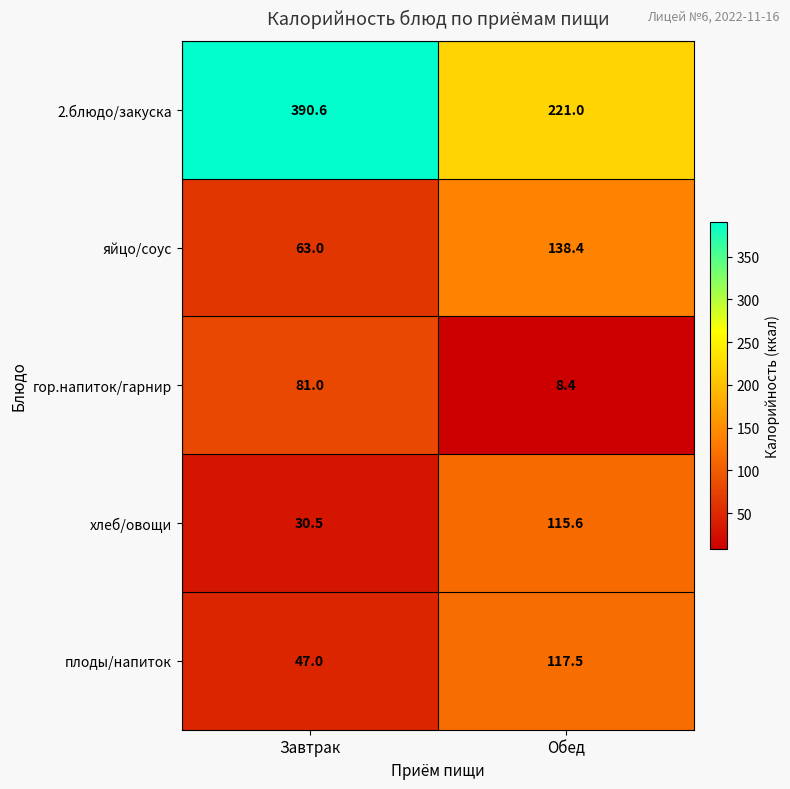

Between Завтрак and Обед, which series saw the biggest shift?

2.блюдо/закуска